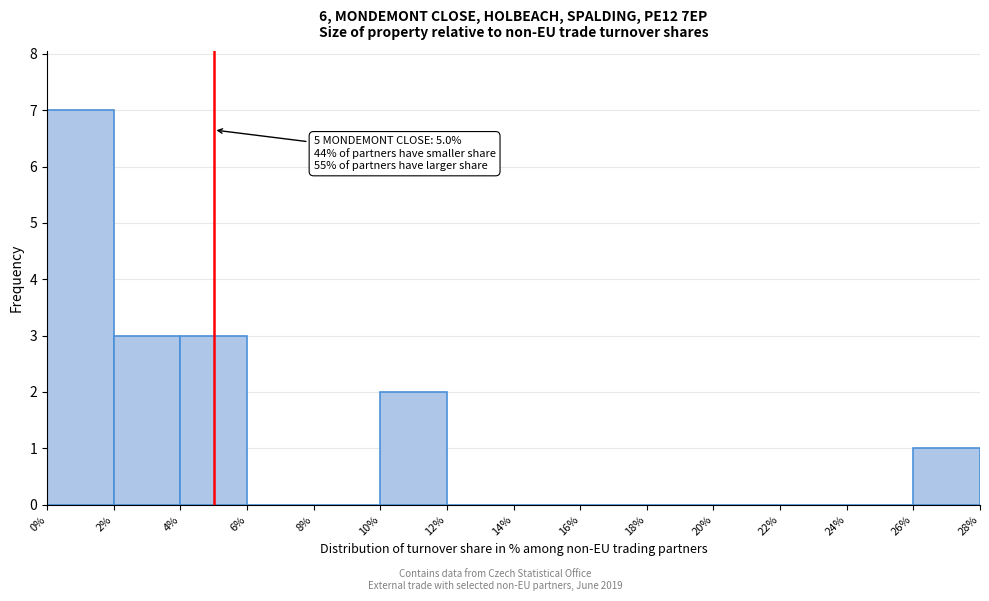

Over which range of the x-axis is the bar tallest?

0% to 2%